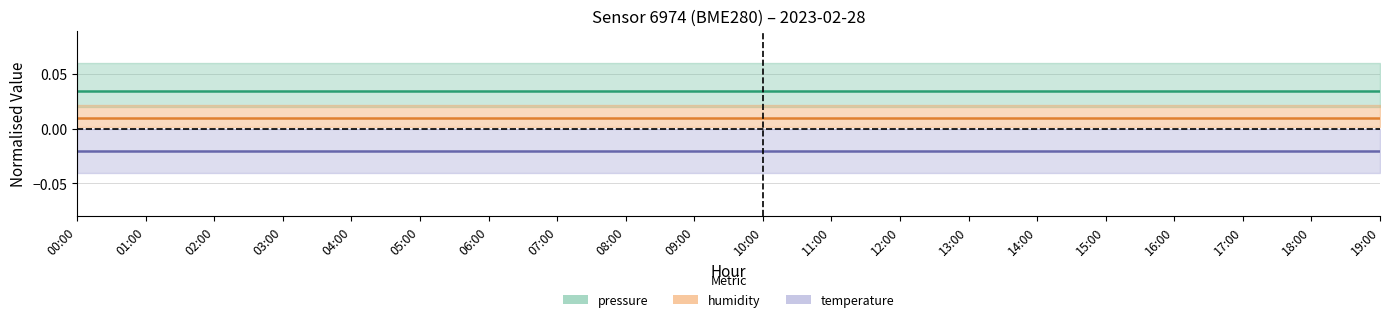

How many series are shown in this chart?

3